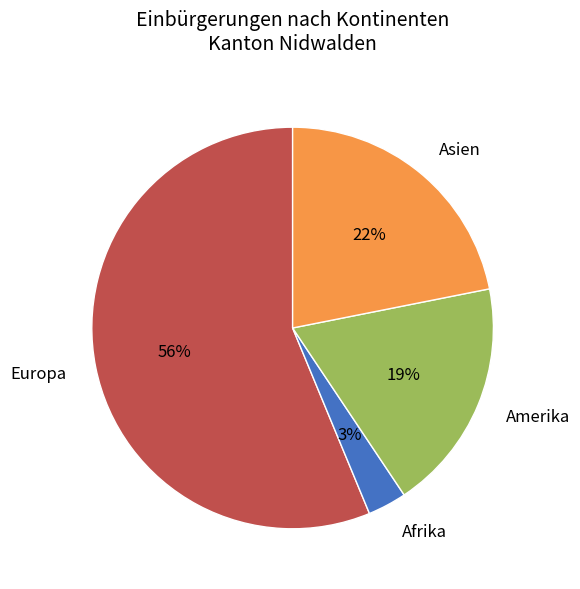

Do Amerika and Asien together represent more than half of the pie?

No